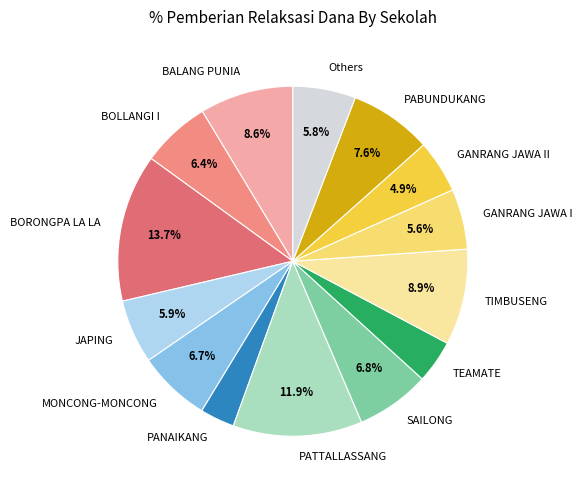

Is SAILONG the majority of the pie?

No